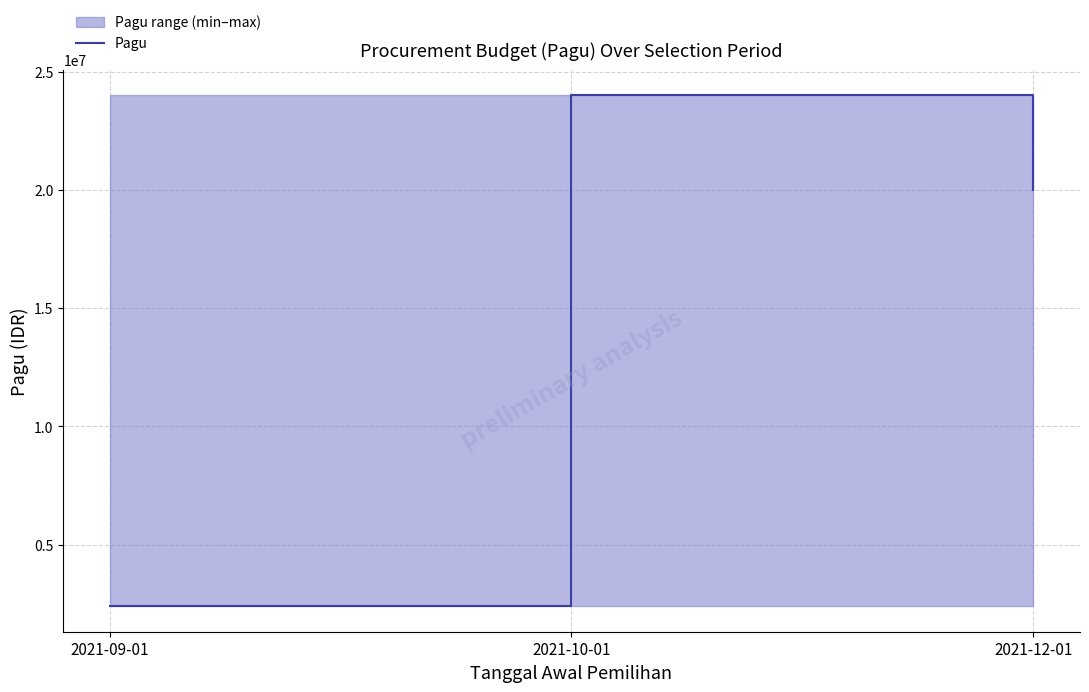

How many data points are above 20000000?

1